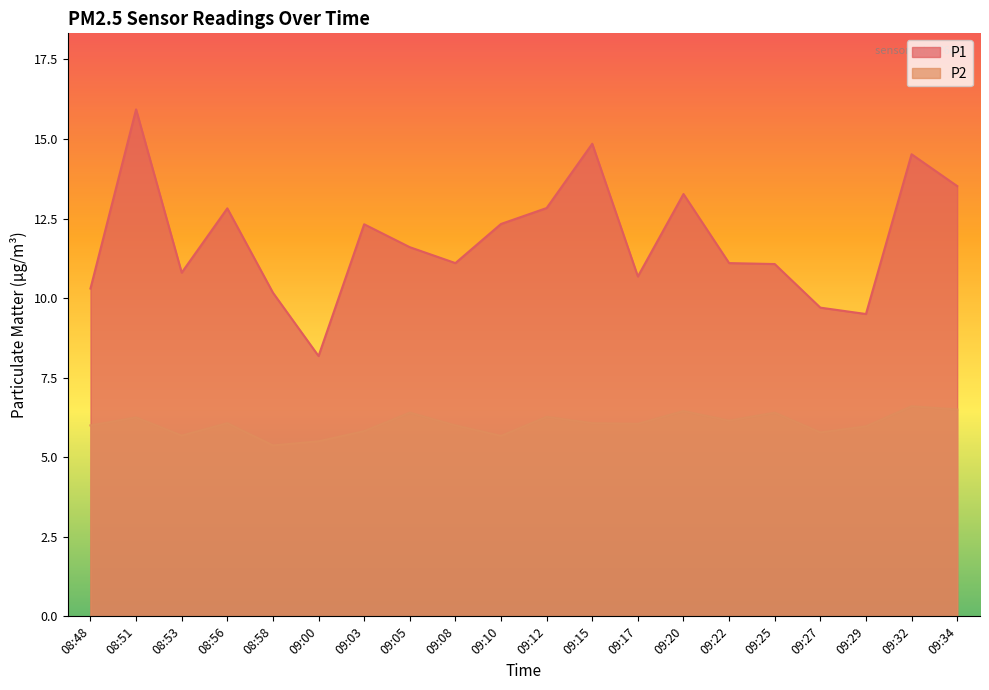

Between 08:58 and 09:03, which series saw the biggest shift?

P1